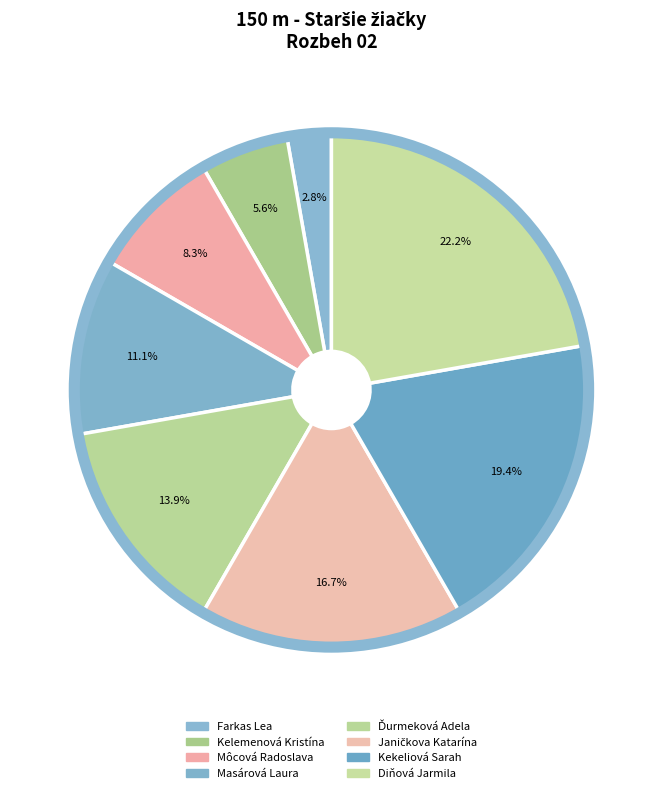

The Farkas Lea slice represents 3% of the pie. True or false?

True